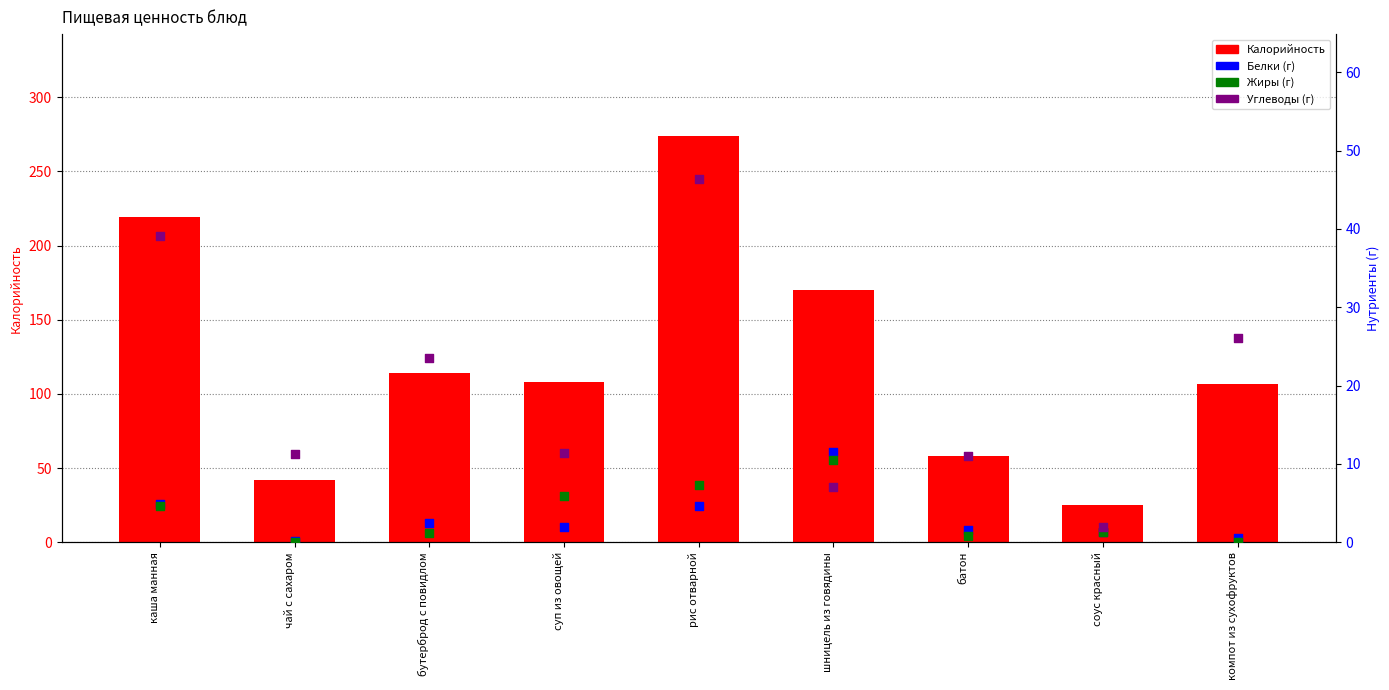

Is the value of Жиры at суп из овощей greater than the value of Белки at суп из овощей?

Yes